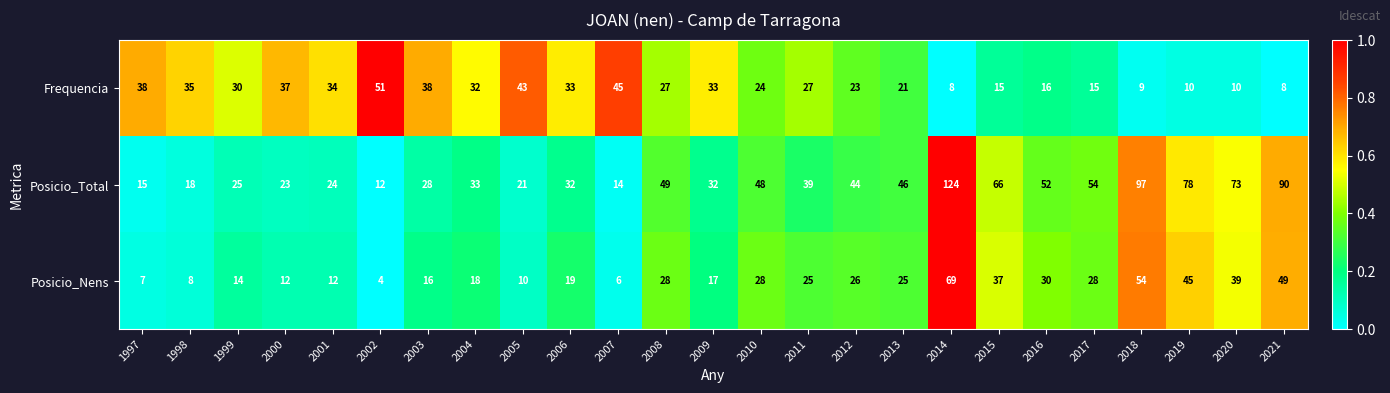

At which category is the sum across all series the highest?

2014